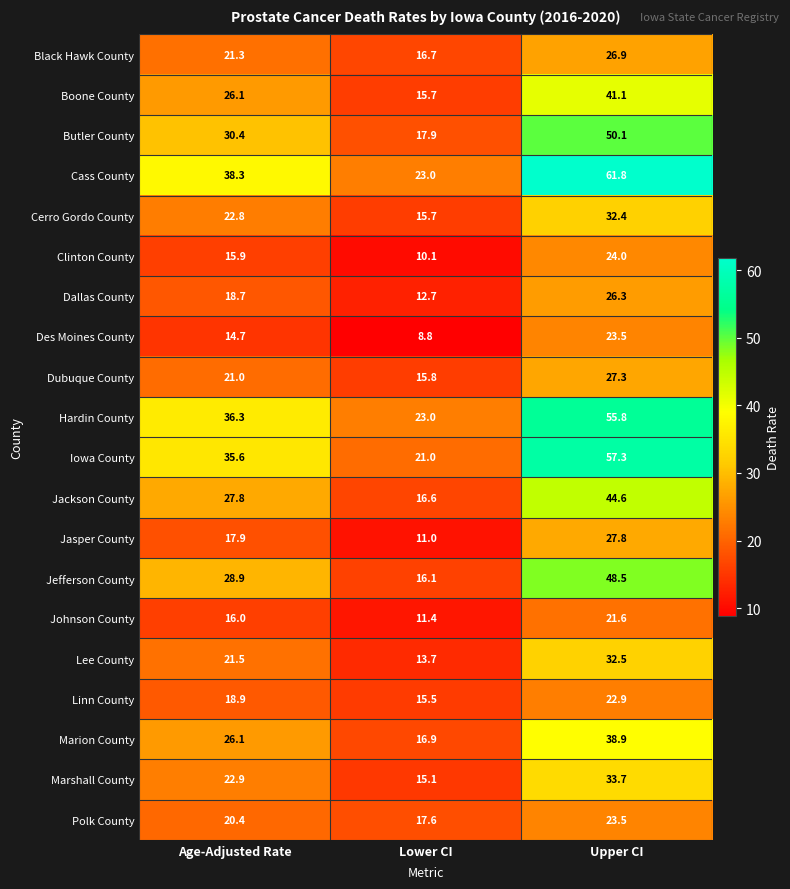

At how many categories does at least one series exceed 22?

3